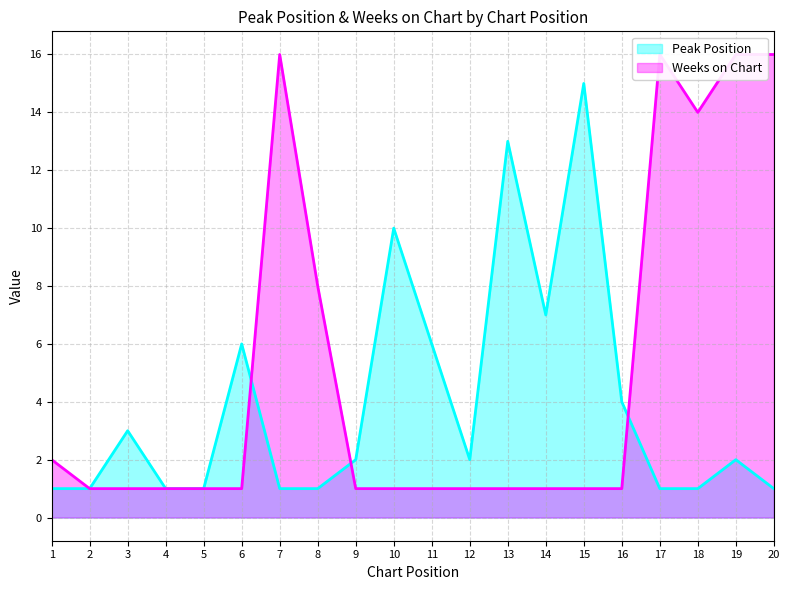

How many lines are shown in the chart?

2